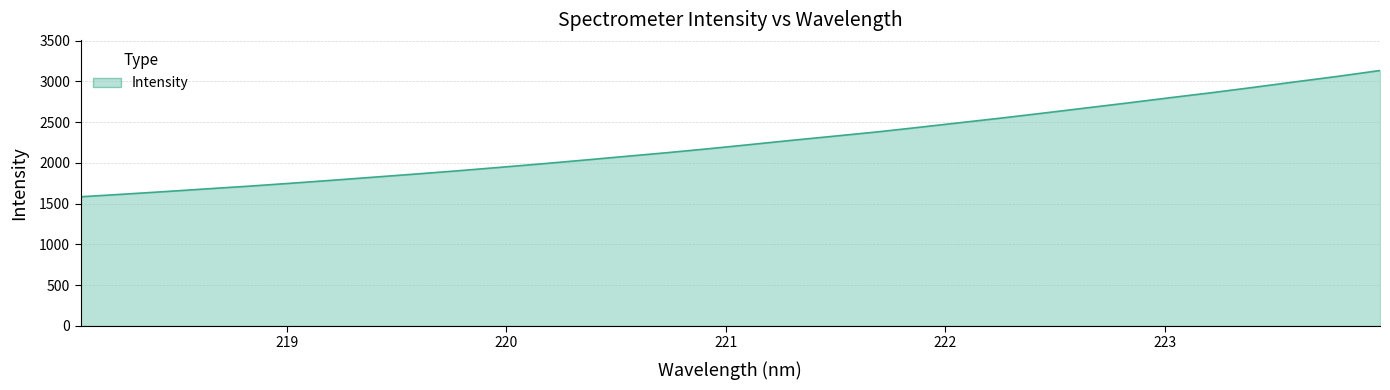

What is the minimum value shown in the chart?

1583.2